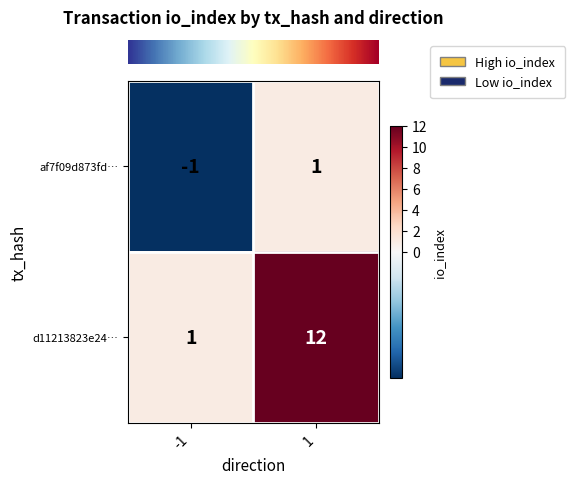

At 1, list the series in order from largest to smallest.

d11213823e24…, af7f09d873fd…